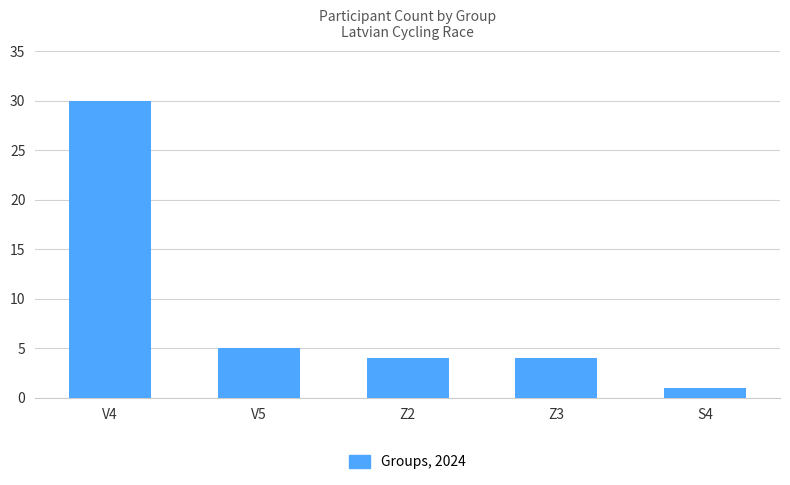

Count the number of categories in the chart.

5